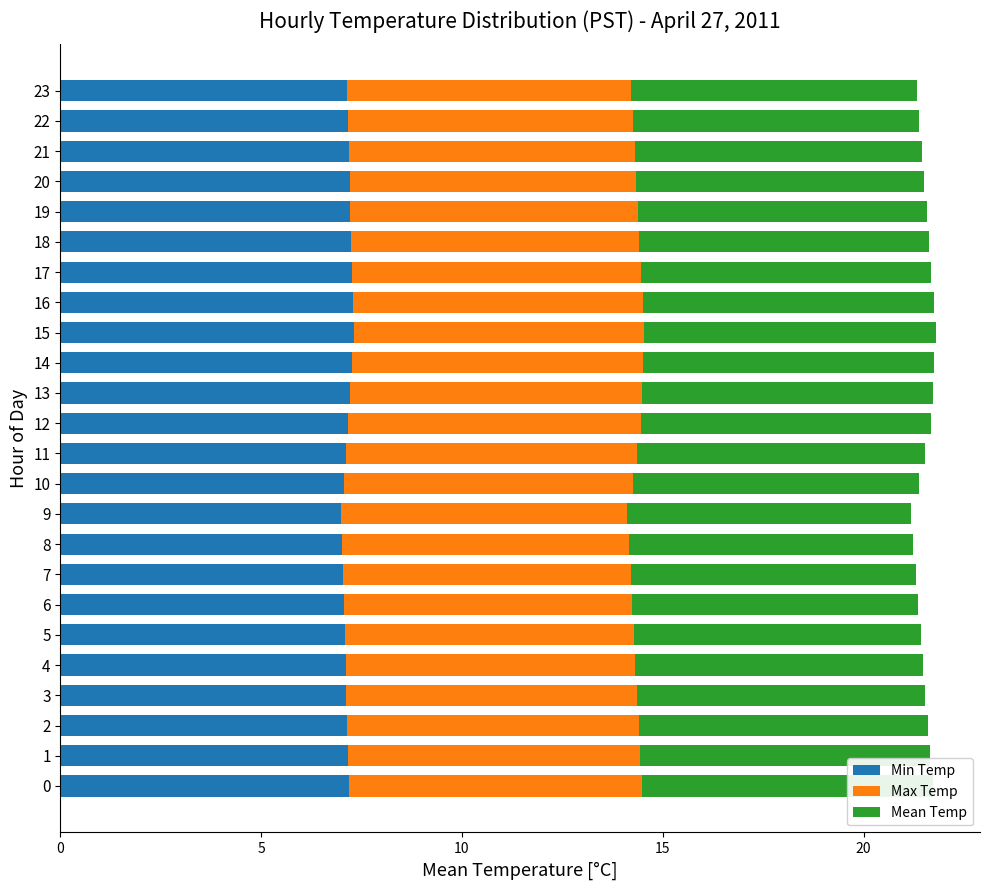

What is the highest value of the Min Temp series?

7.3